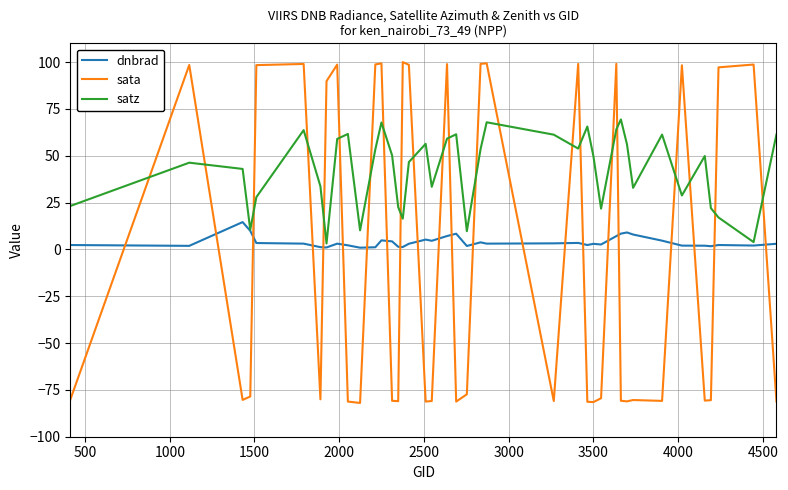

List the series in order of their overall mean, lowest first.

sata, dnbrad, satz